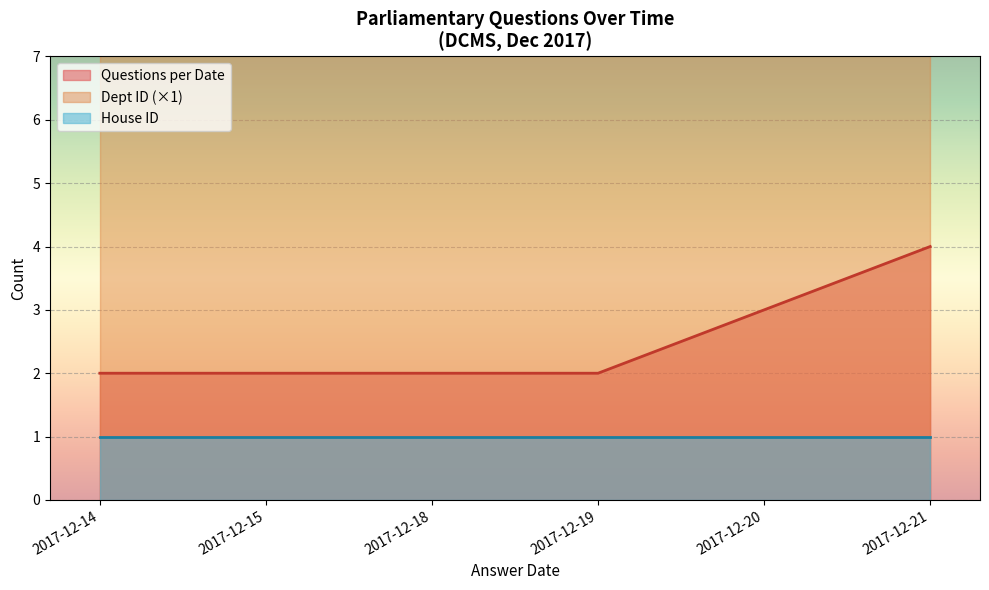

At which category does the chart reach its peak across all series?

2017-12-14